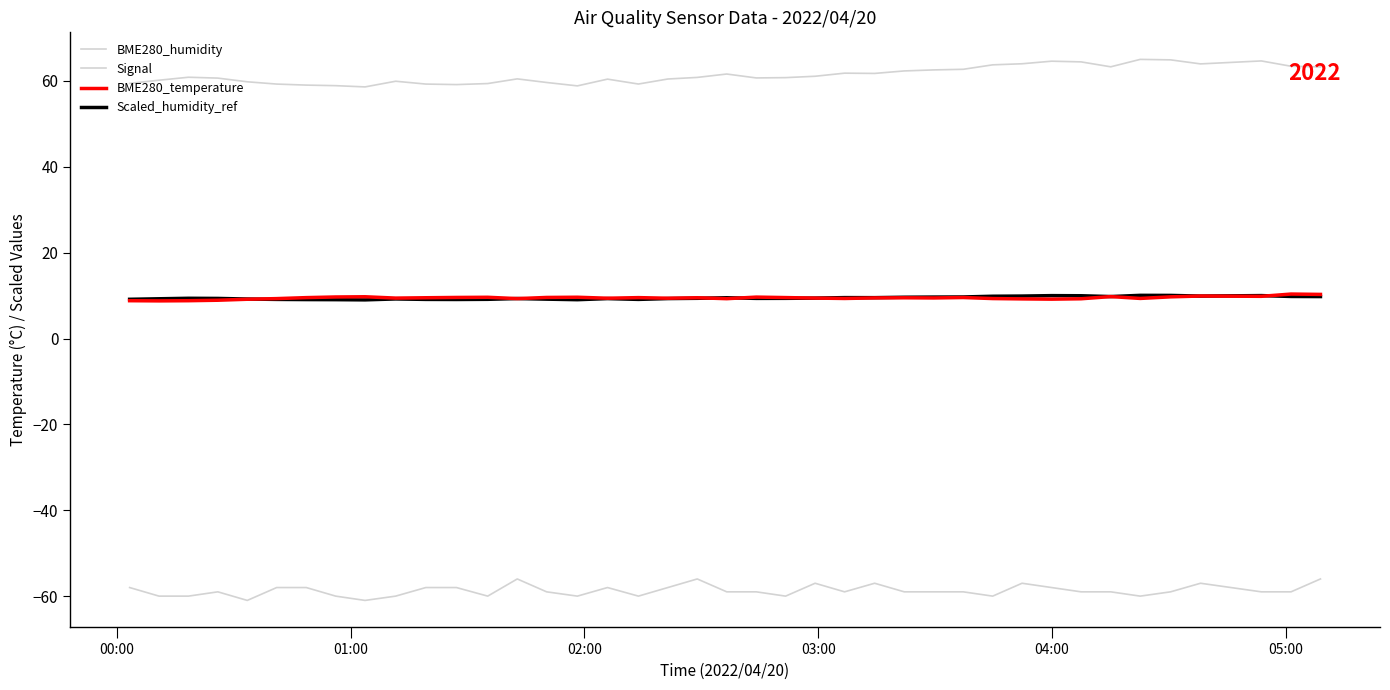

Is this an area chart (filled region under the line)?

No